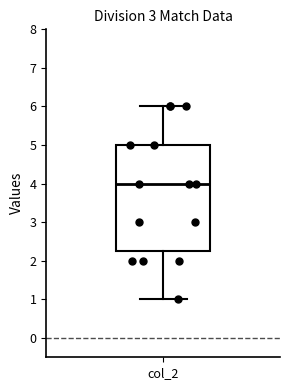

Where does the upper whisker of the box for col_2 end on the y-axis? The values are not printed on the chart, so give them approximately, as read against the axis.

6.0